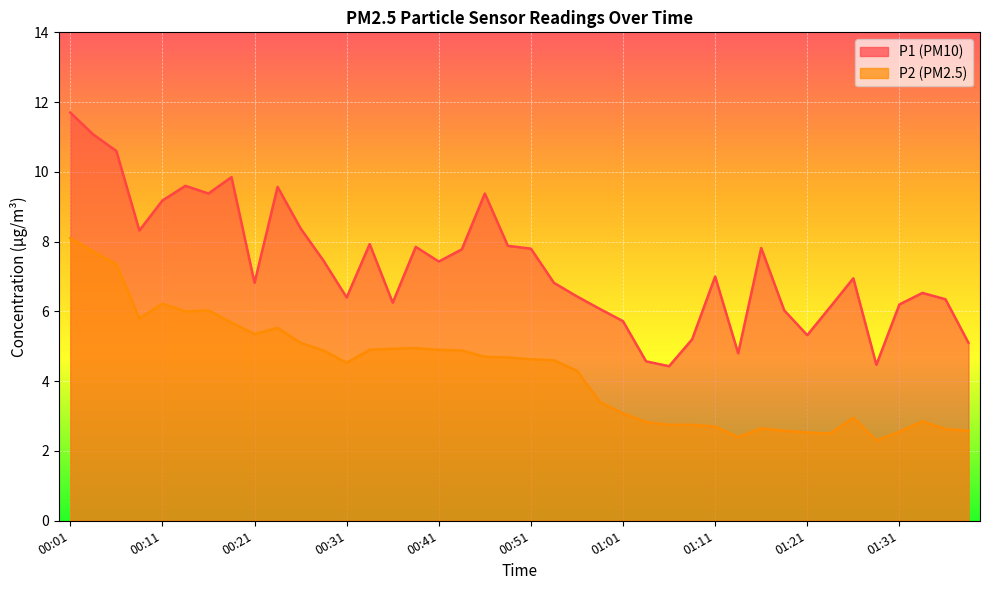

Reading left to right, what are all the values shown in this chart?

P1: 11.7	11.1	10.6	8.3	9.2	9.6	9.4	9.8	6.8	9.6	8.4	7.5	6.4	7.9	6.2	7.8	7.4	7.8	9.4	7.9	7.8	6.8	6.4	6.1	5.7	4.6	4.4	5.2	7.0	4.8	7.8	6.0	5.3	6.1	7.0	4.5	6.2	6.5	6.3	5.1
P2: 8.1	7.7	7.3	5.8	6.2	6.0	6.0	5.7	5.3	5.5	5.1	4.9	4.5	4.9	4.9	5.0	4.9	4.9	4.7	4.7	4.6	4.6	4.3	3.4	3.1	2.8	2.8	2.8	2.7	2.4	2.6	2.6	2.5	2.5	3.0	2.3	2.5	2.9	2.6	2.6